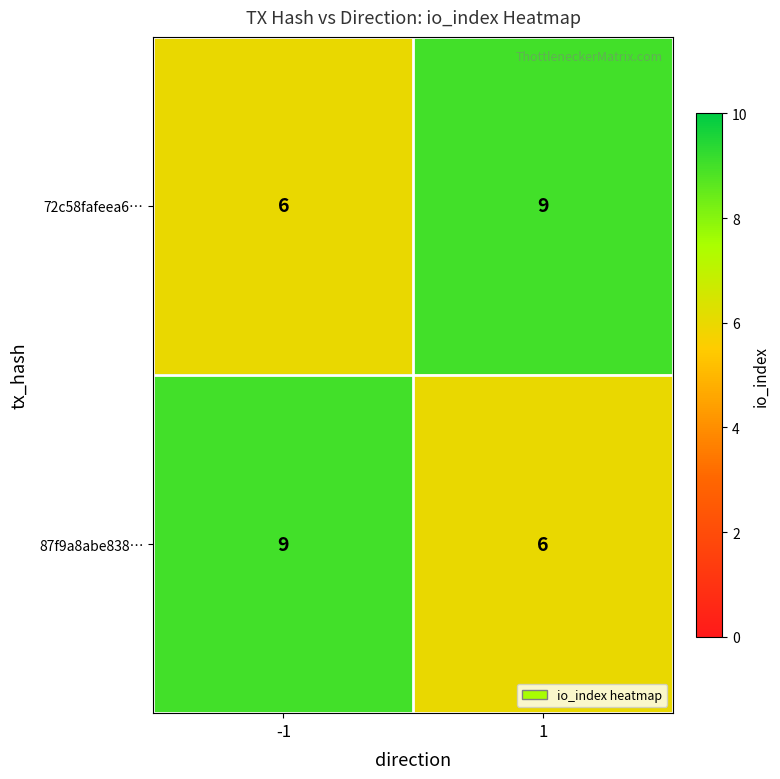

What is the minimum value for 87f9a8abe838…?

6